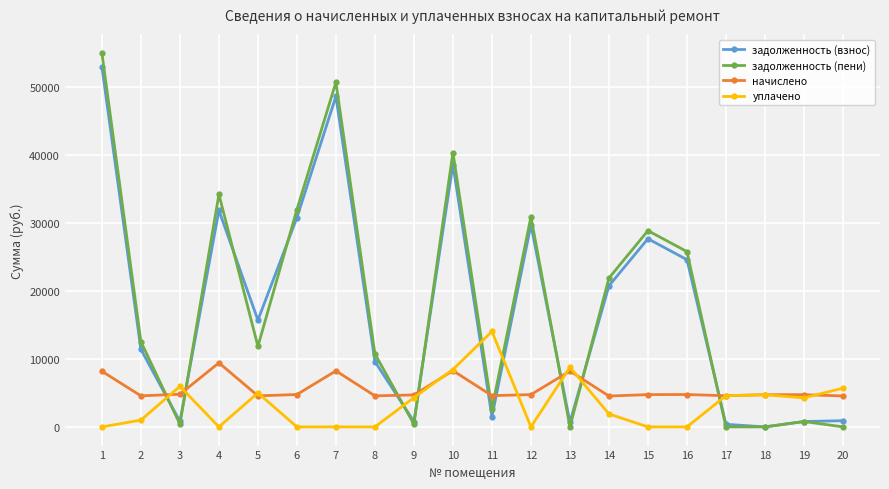

What is the difference between the задолженность (пени) values at 7 and 12?

19777.4